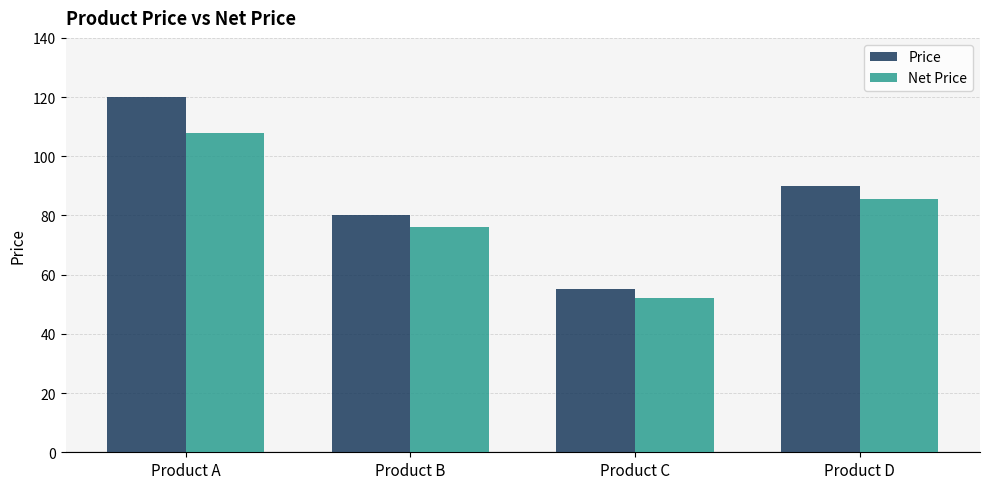

What is the difference between the second highest and second lowest values in the Price series?

10.0